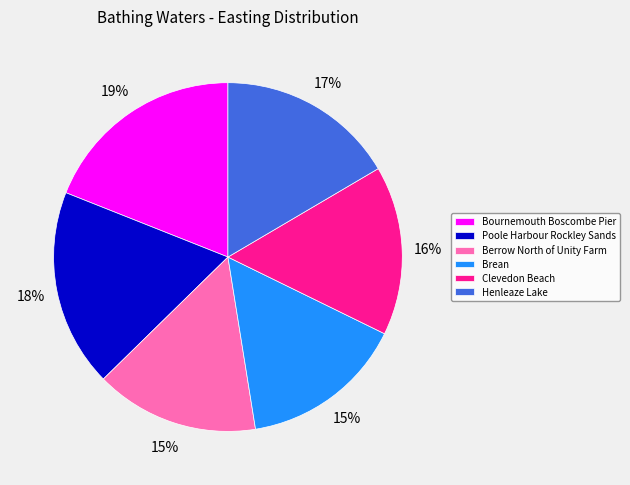

To the nearest percent, what is the difference between the Clevedon Beach and Berrow North of Unity Farm slice percentages?

1%